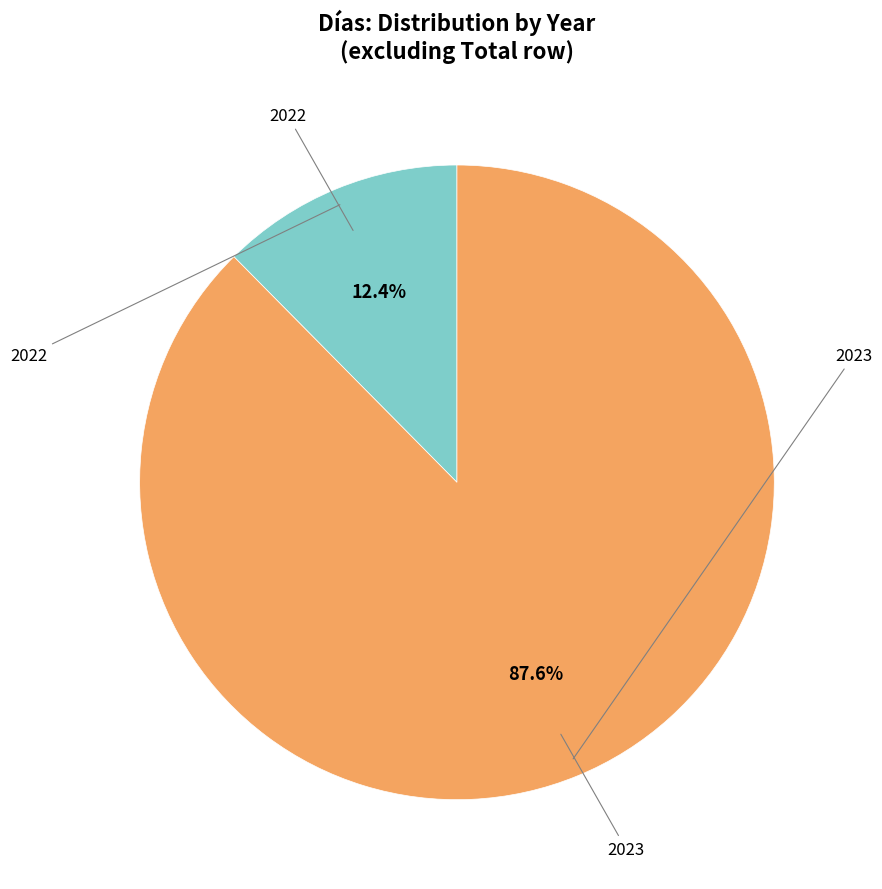

Is there a majority slice in this chart?

Yes